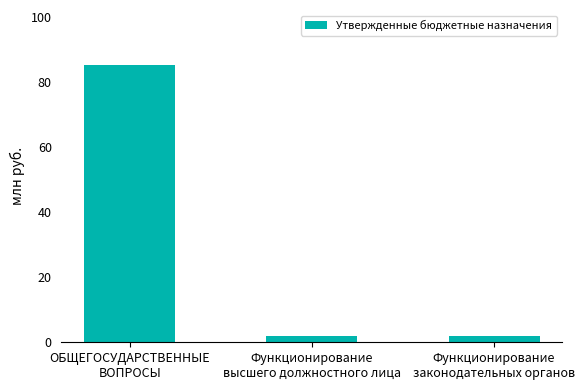

Does the chart contain any negative values?

No